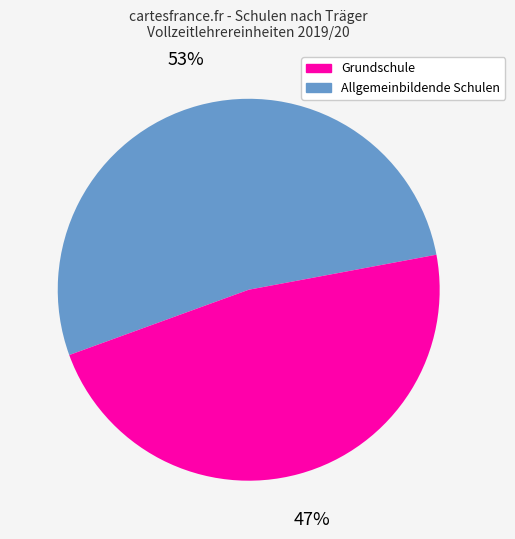

Does any single category account for the majority?

Yes